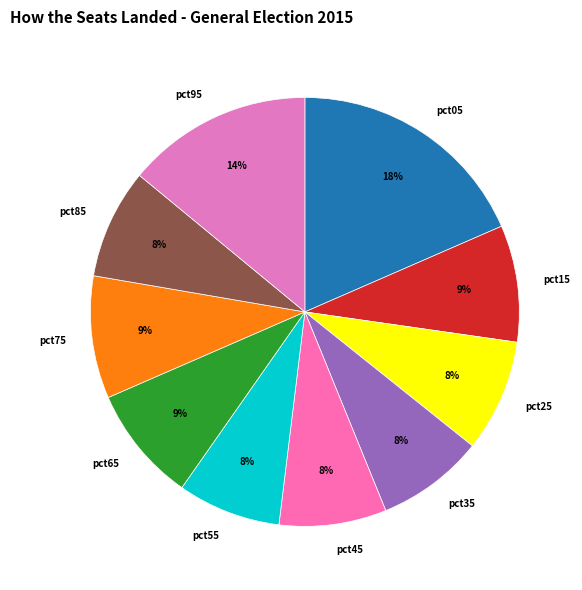

What percentage is the pct95 slice, to the nearest percent?

14%